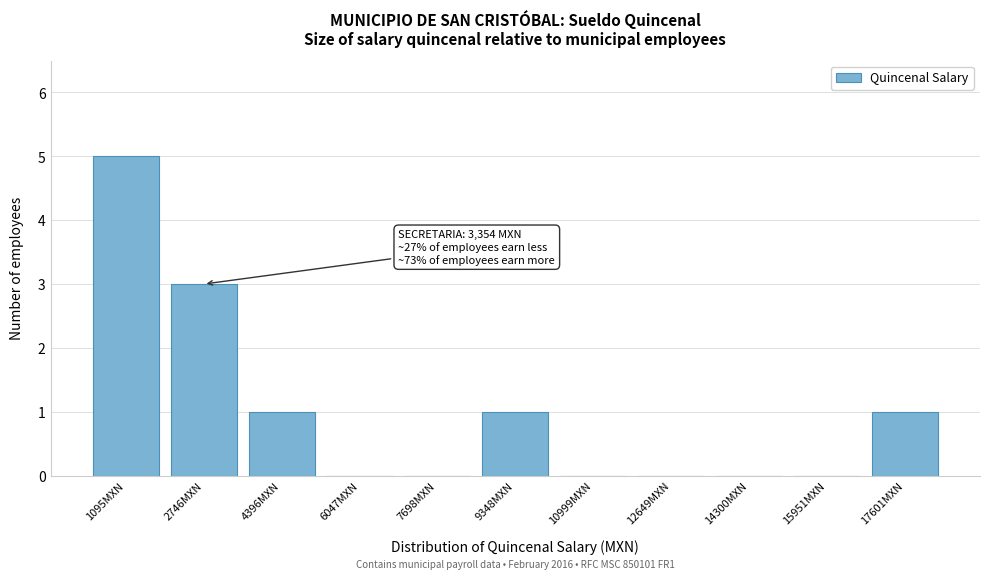

Reading left to right, list all the values displayed in this chart.

1095MXN=5	2746MXN=3	4396MXN=1	6047MXN=0	7698MXN=0	9348MXN=1	10999MXN=0	12649MXN=0	14300MXN=0	15951MXN=0	17601MXN=1